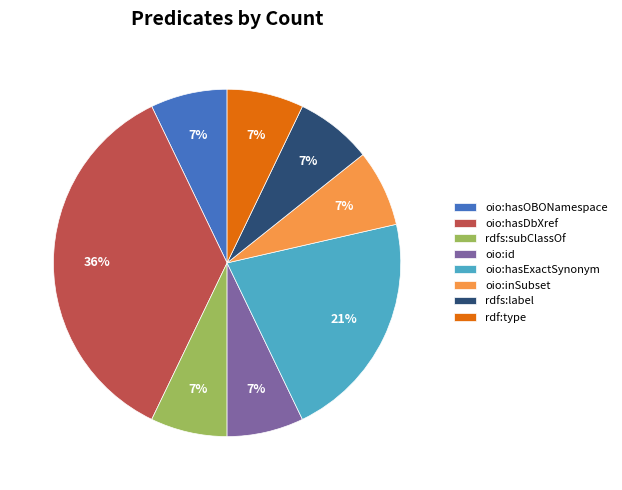

Is oio:hasExactSynonym the majority of the pie?

No